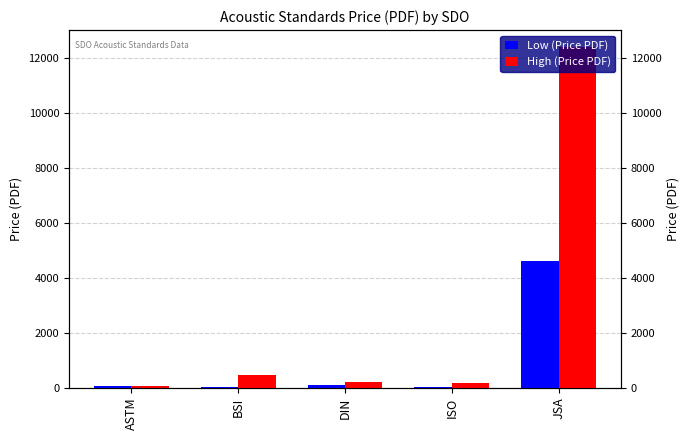

What is the highest value of the Low (Price PDF) series?

4600.0